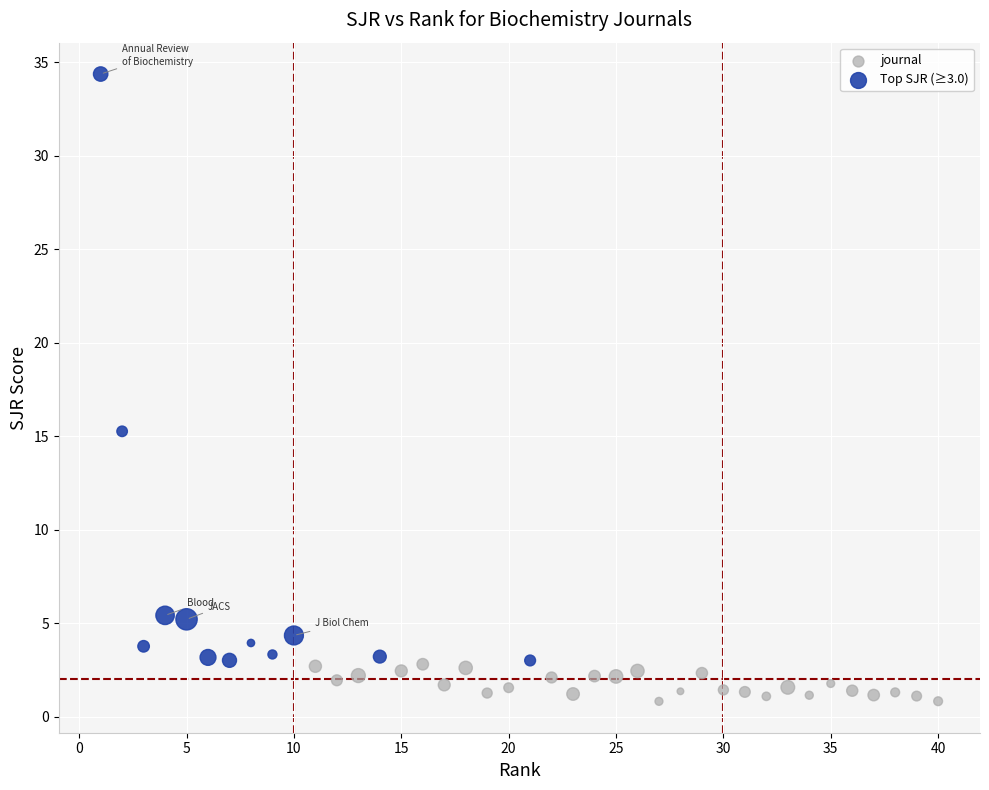

Which series contains the highest Y value?

Top SJR (≥3.0)